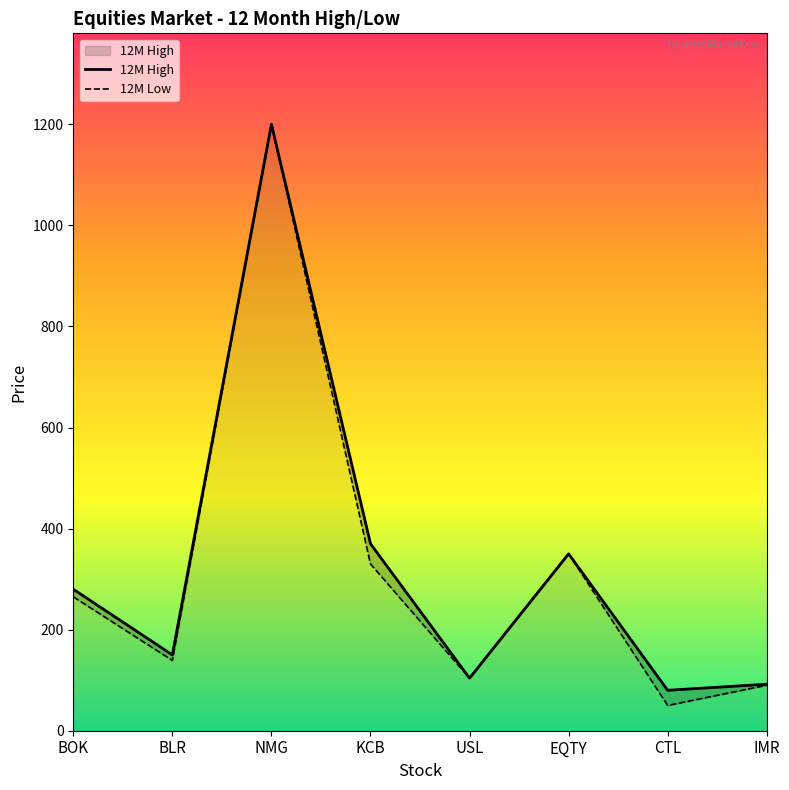

At which category does 12M Low reach its first local valley?

BLR